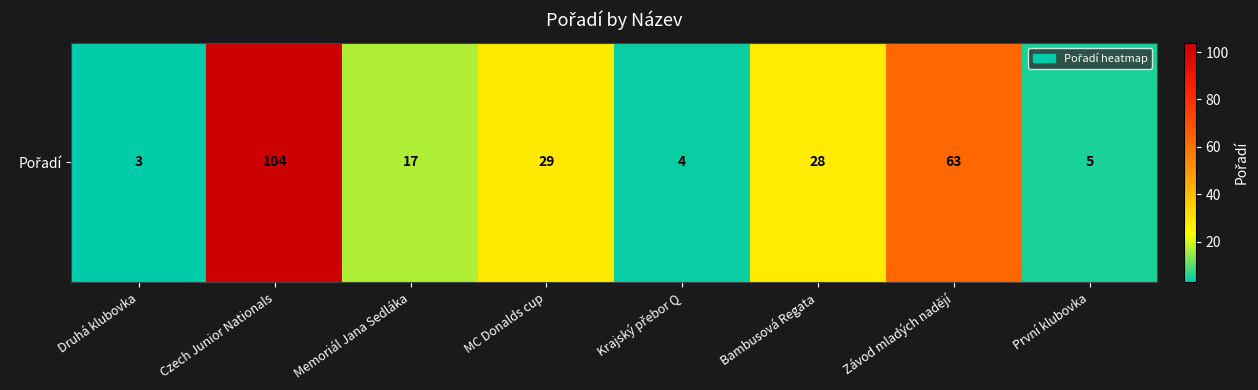

How many values exceed 28?

3